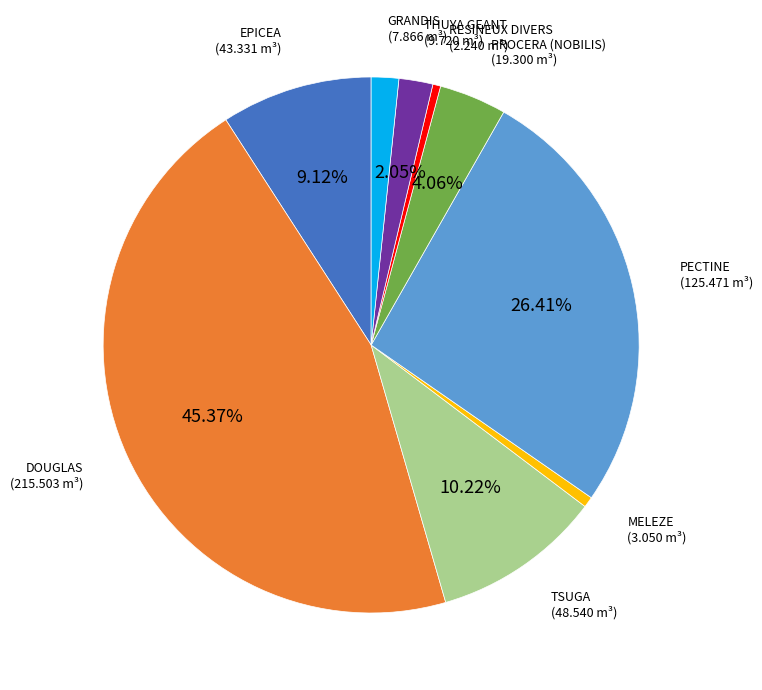

Does any single category account for the majority?

No